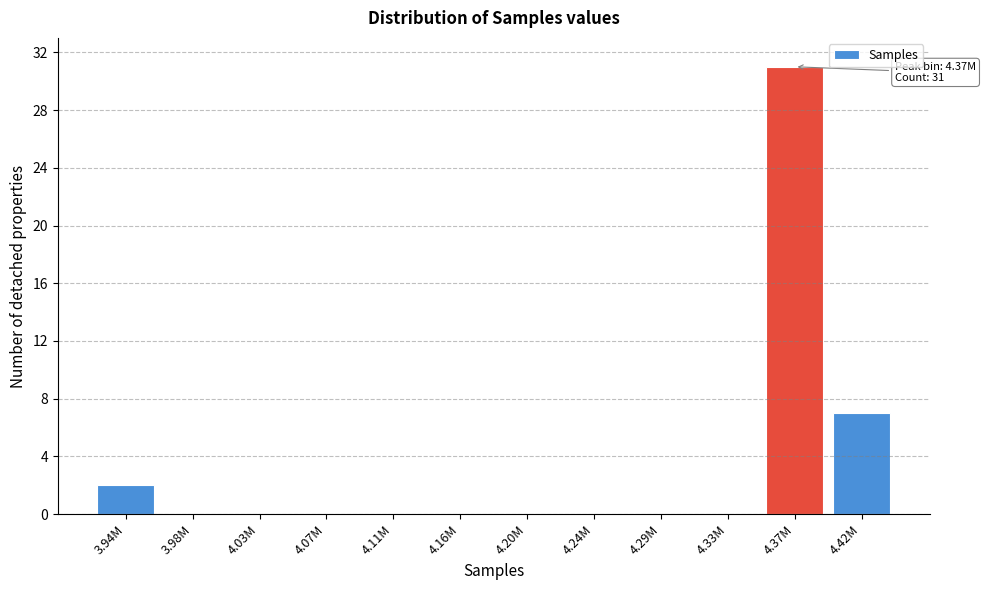

Reading left to right, extract all data points from this chart.

3.94M=2	3.98M=0	4.03M=0	4.07M=0	4.11M=0	4.16M=0	4.20M=0	4.24M=0	4.29M=0	4.33M=0	4.37M=31	4.42M=7